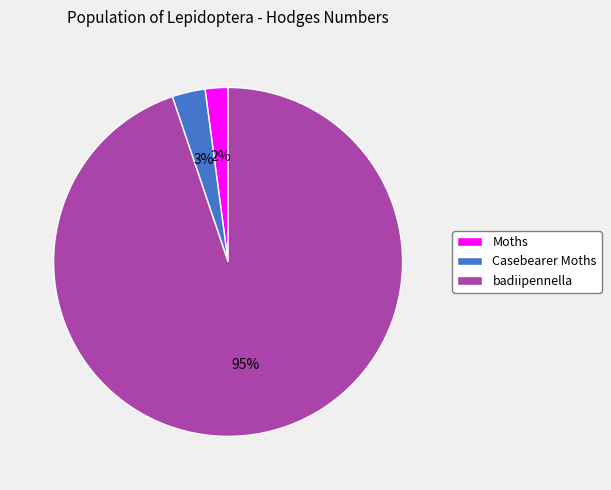

Does Moths represent more than half of the total?

No